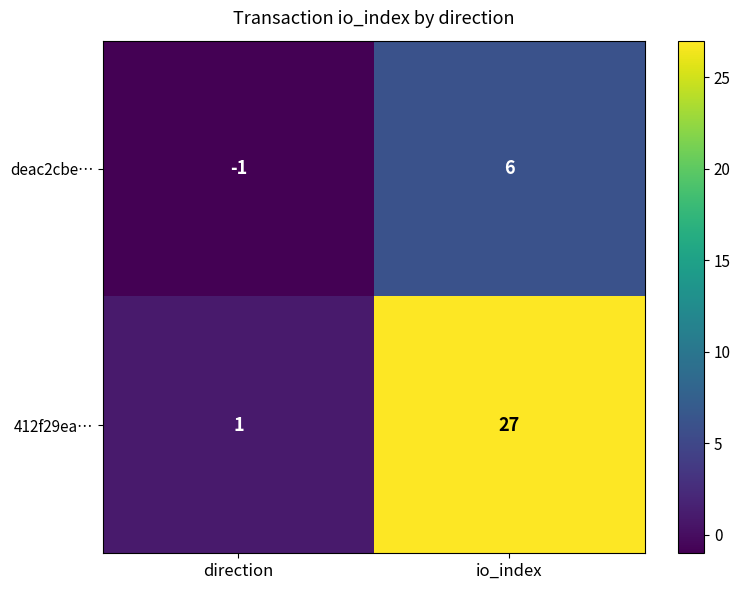

At which label is 412f29ea… closest to 14?

direction